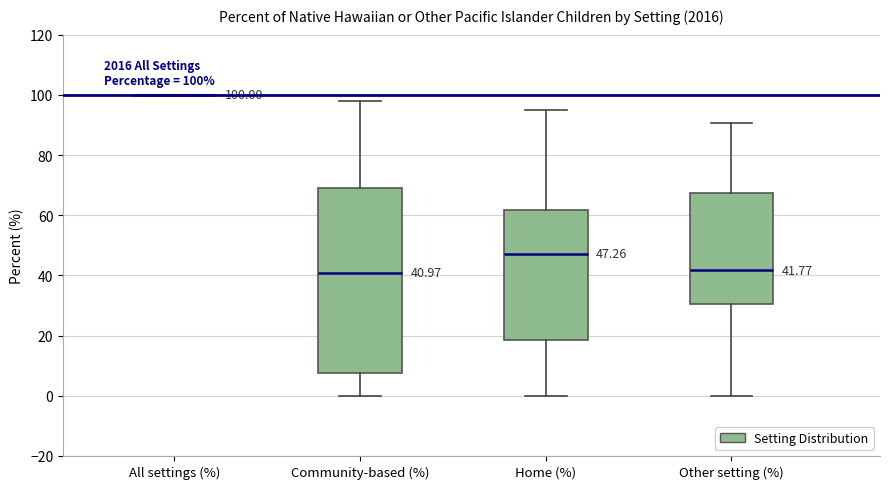

Which box is the tallest, from its lower edge to its upper edge?

Community-based (%)